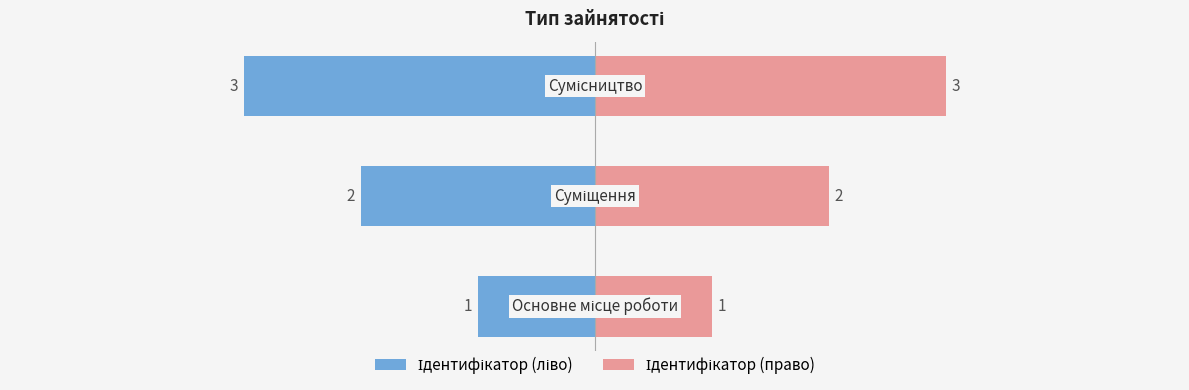

How many Ідентифікатор (право) values are between 1 and 3?

3